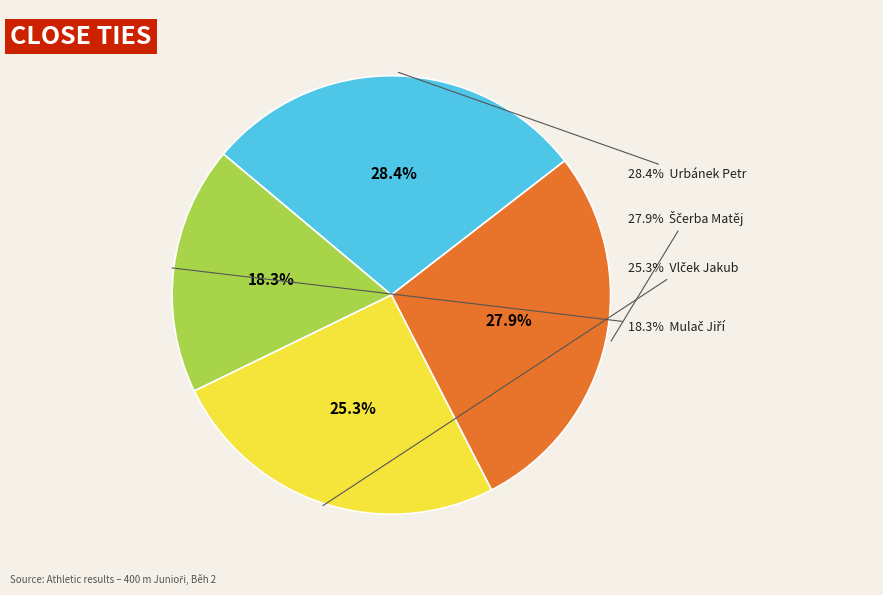

True or false: Mulač Jiří accounts for 18% of the total.

True